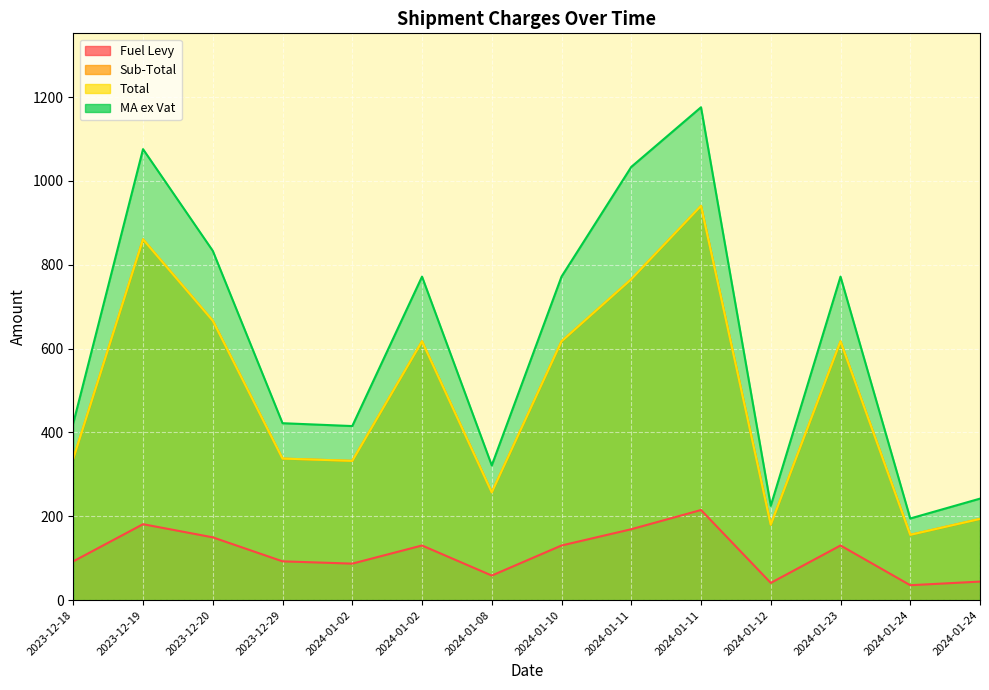

At 2024-01-02, list the series in order from smallest to largest.

Fuel Levy, Sub-Total, Total, MA ex Vat